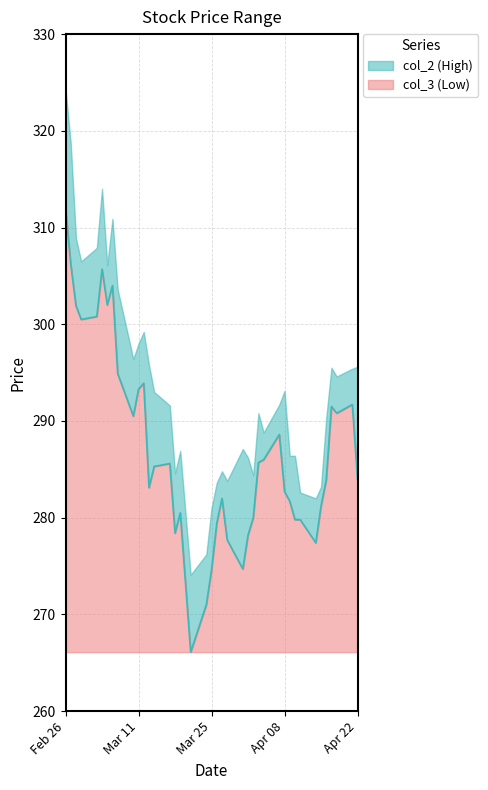

What is the value of the 32nd point from the left?

279.8